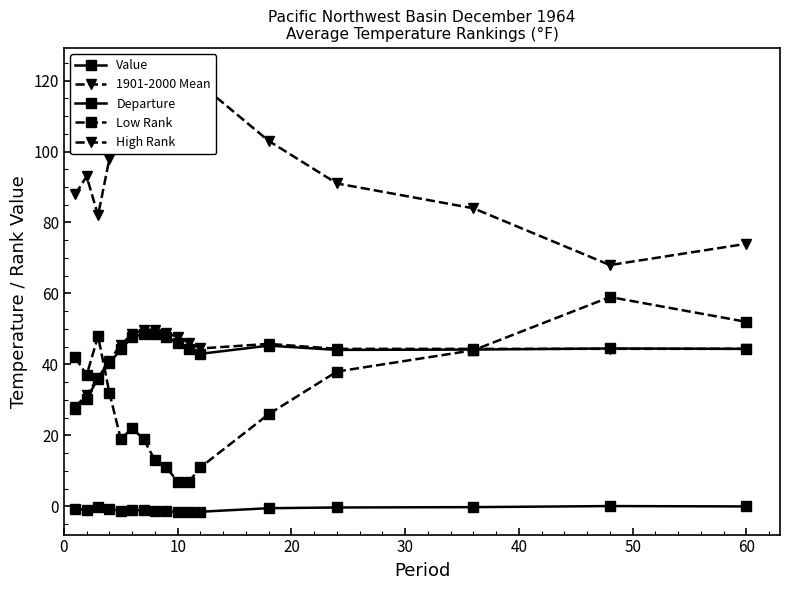

How many interior local valleys does the Value series have?

2